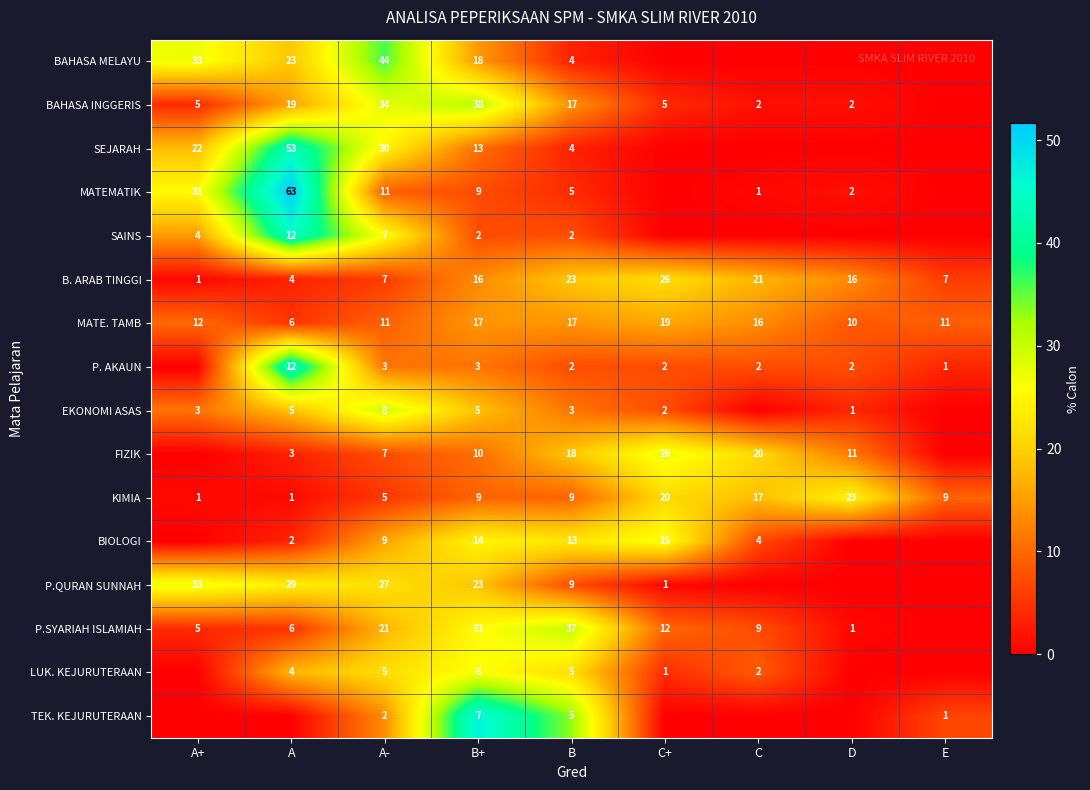

Between A- and B, which series saw the biggest shift?

BAHASA MELAYU